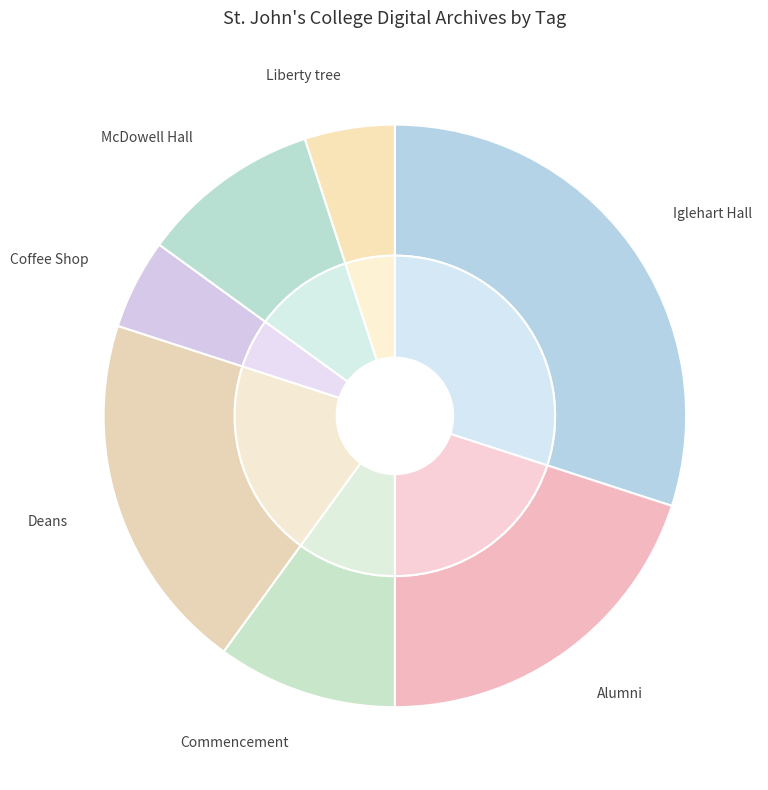

Is there a majority slice in this chart?

No